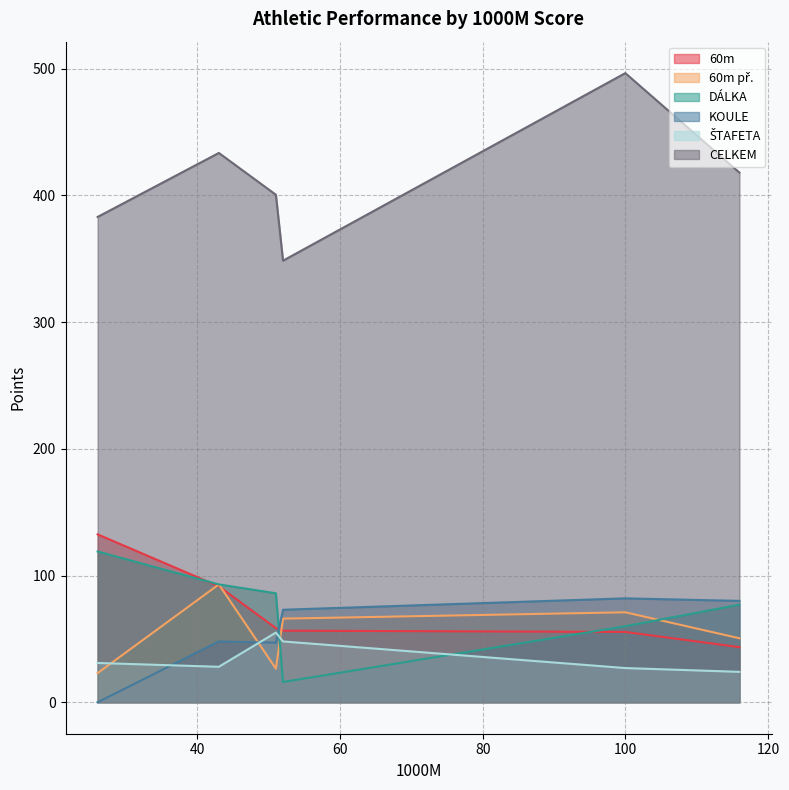

Between 100 and 43, which is larger?

43